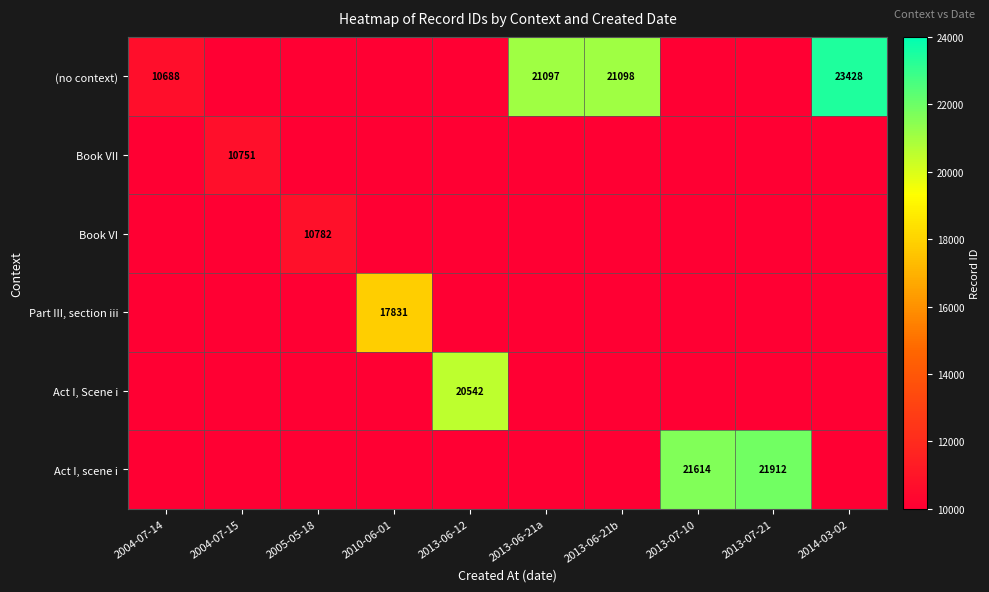

The value of Act I, scene i at 2013-07-21 is 28924. True or false?

False